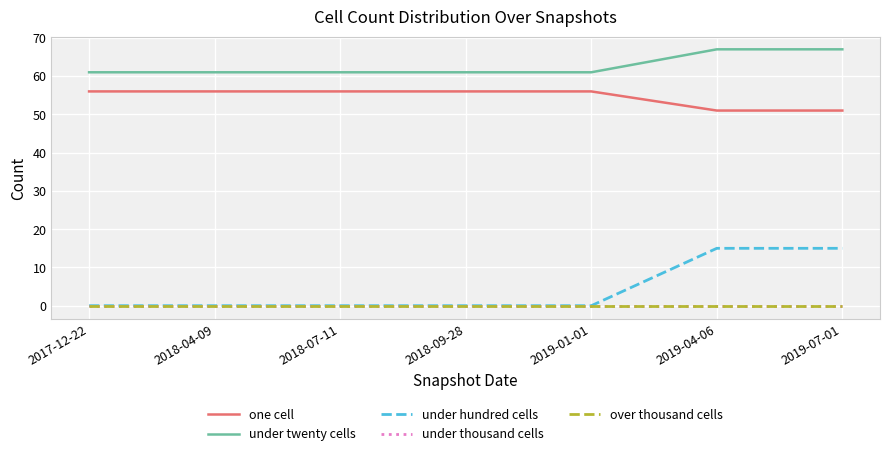

Is this an area chart (filled region under the line)?

No